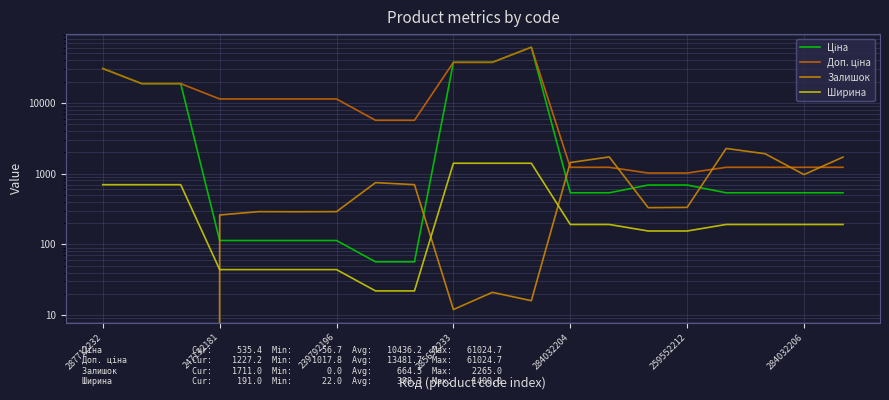

Is the value of Ширина at 247132181 greater than the value of Ціна at 17?

Yes